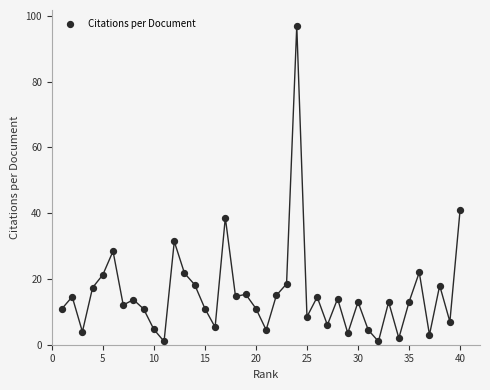

What Y value in the scatter plot is closest to 49?

41.0